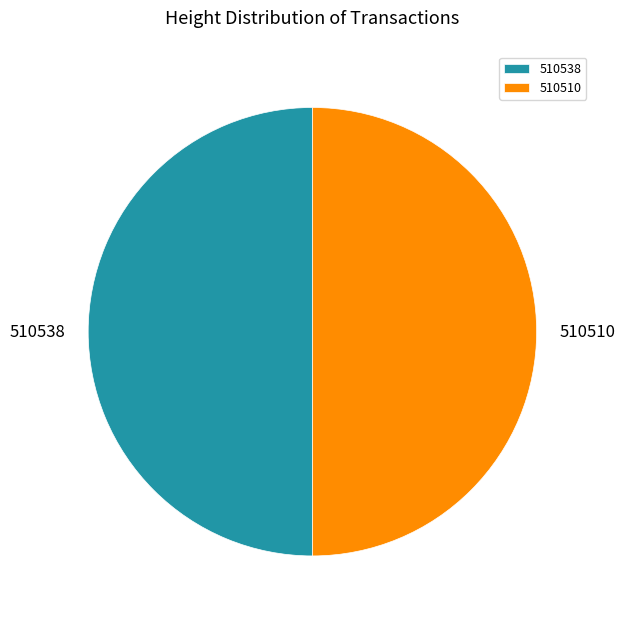

The 510538 slice represents 50% of the pie. True or false?

True